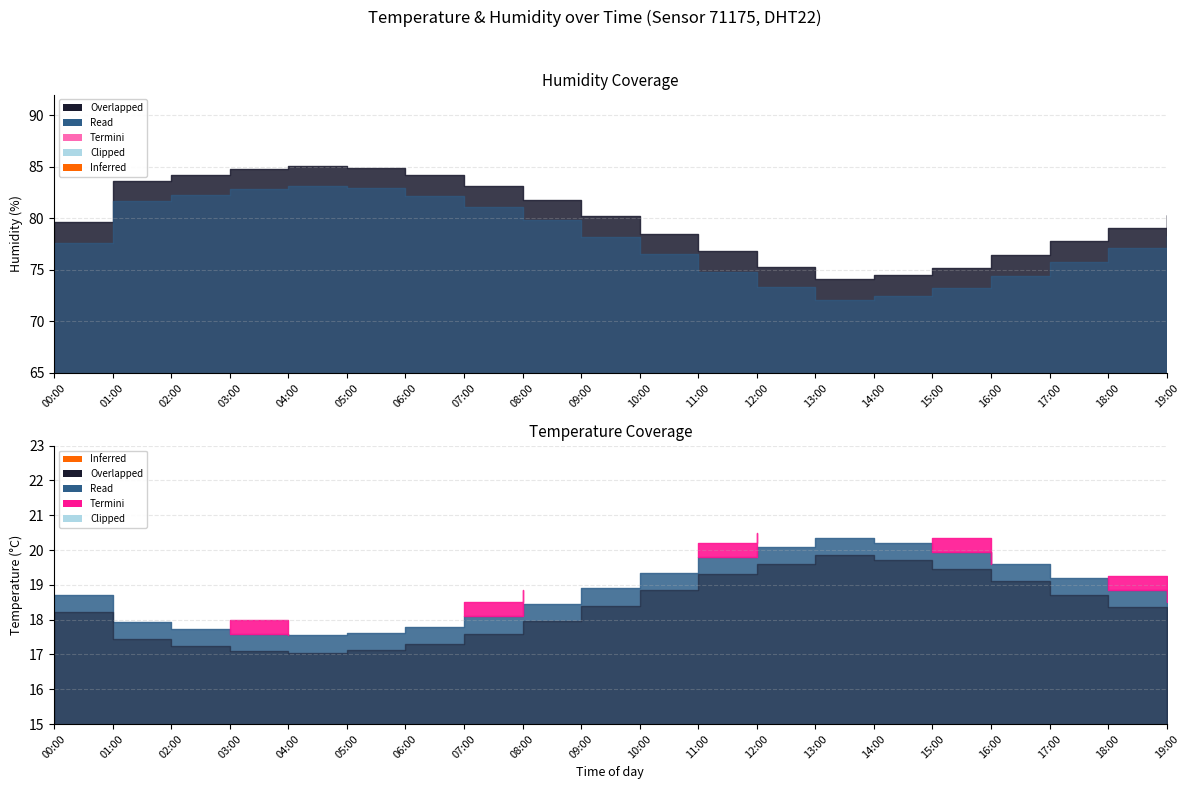

Does the chart have visible grid lines?

Yes